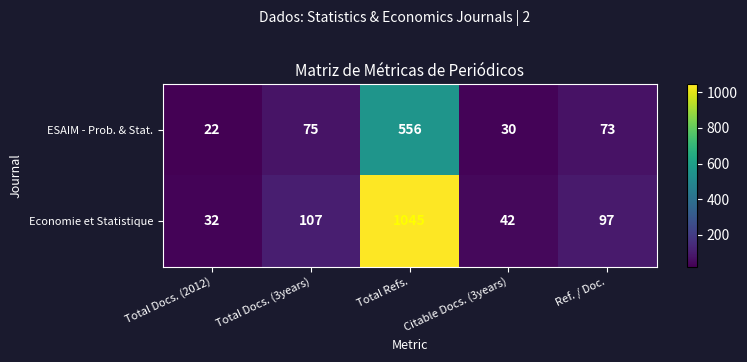

What is the total value across all series at Total Refs.?

1601